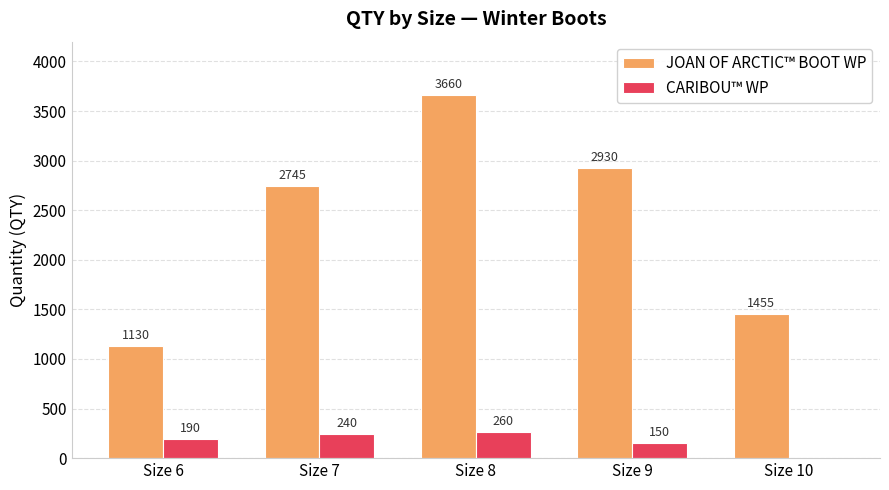

How many groups of bars are there?

5